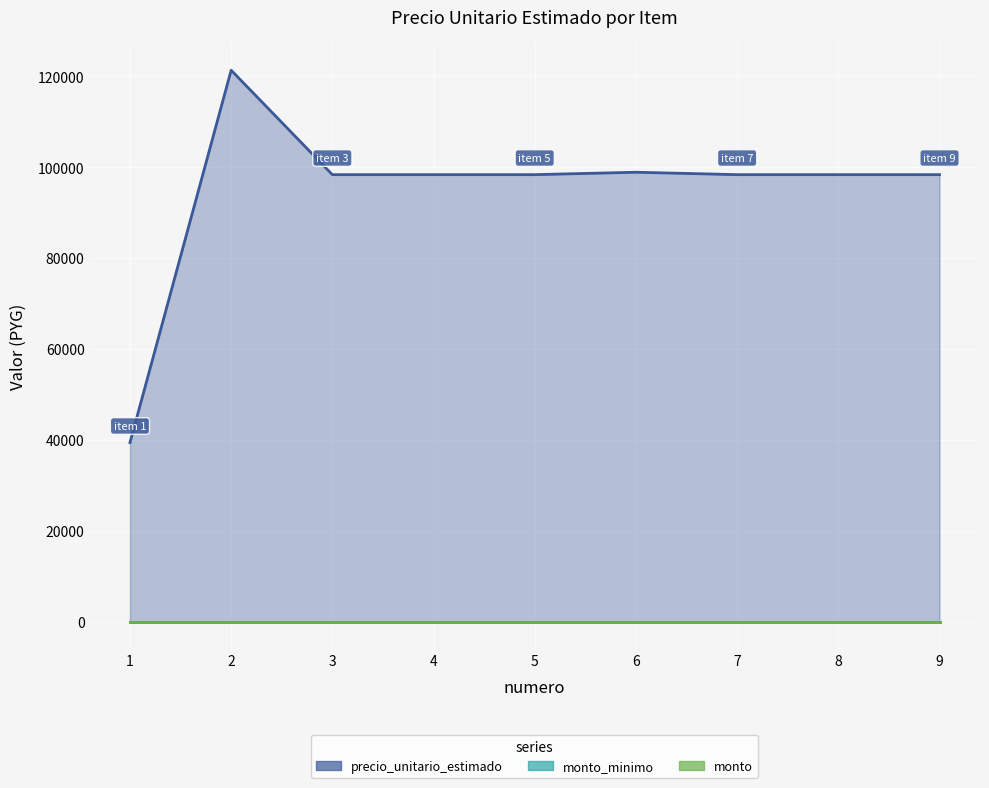

What is the total value across all series at 3?

98360